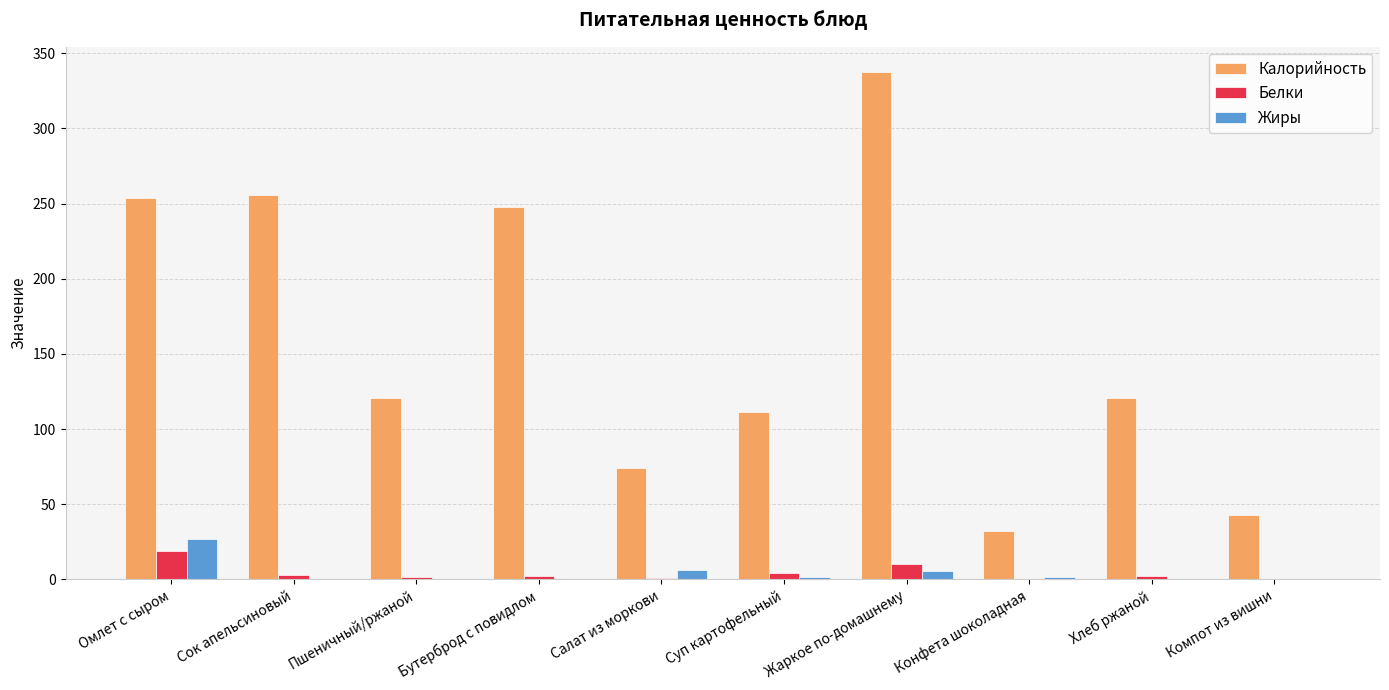

What is the sum of all Жиры values?

43.1